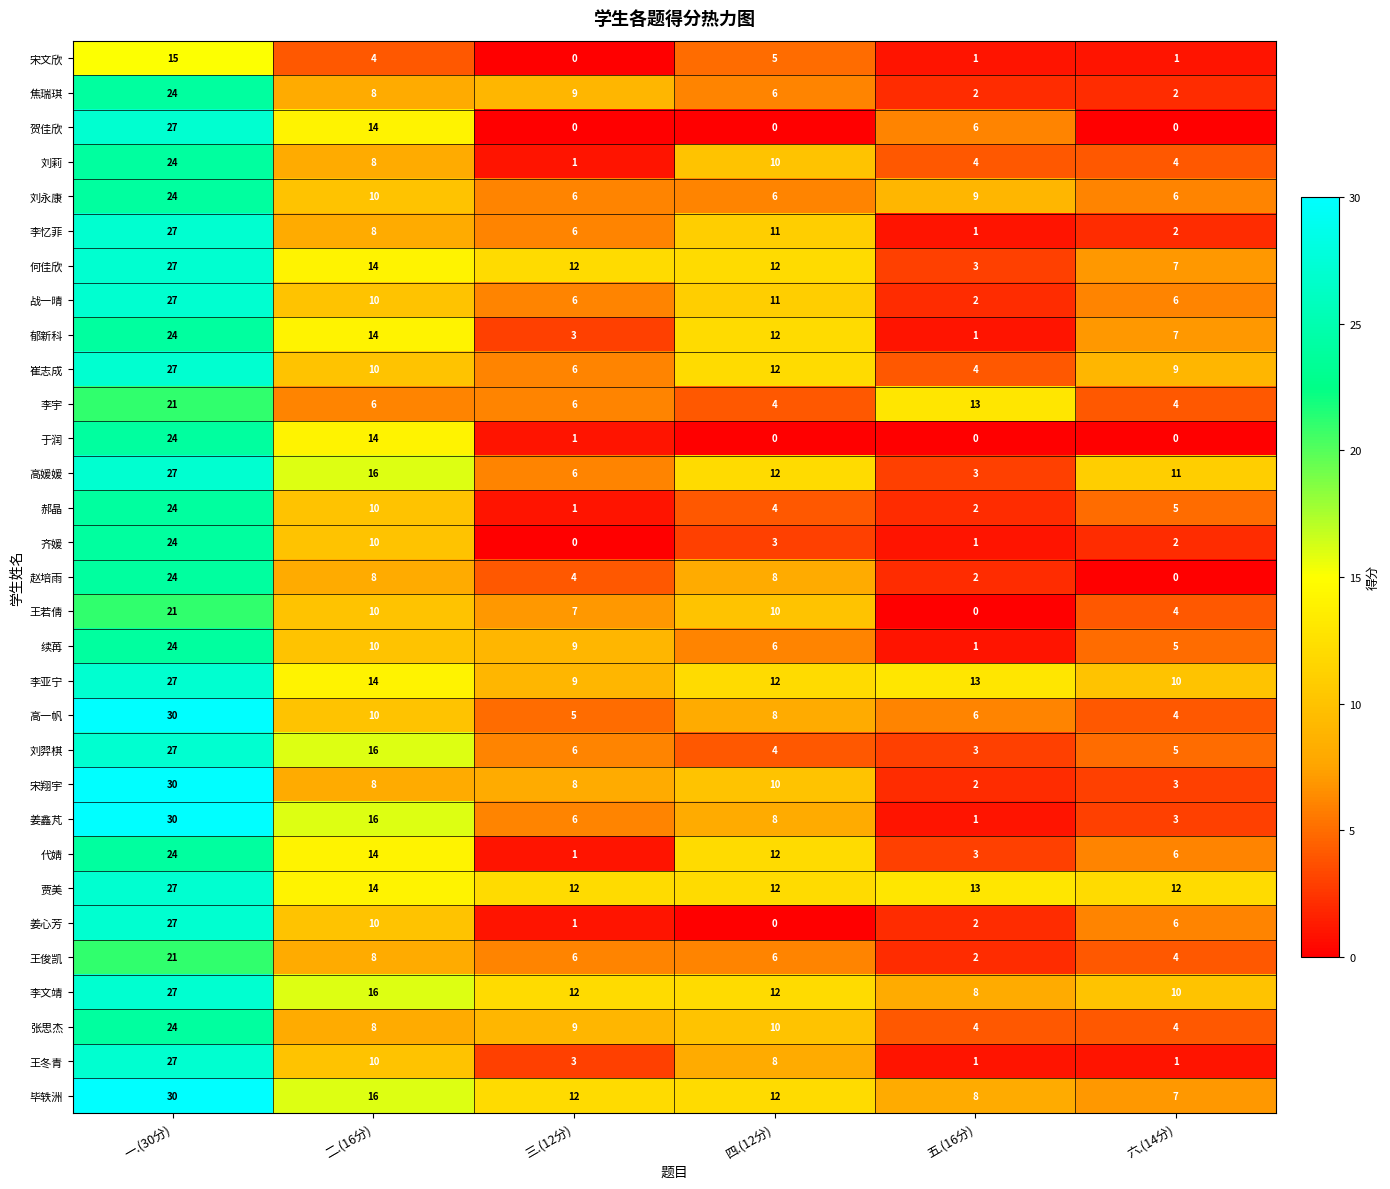

Which series changed the most between 二.(16分) and 三.(12分)?

贺佳欣